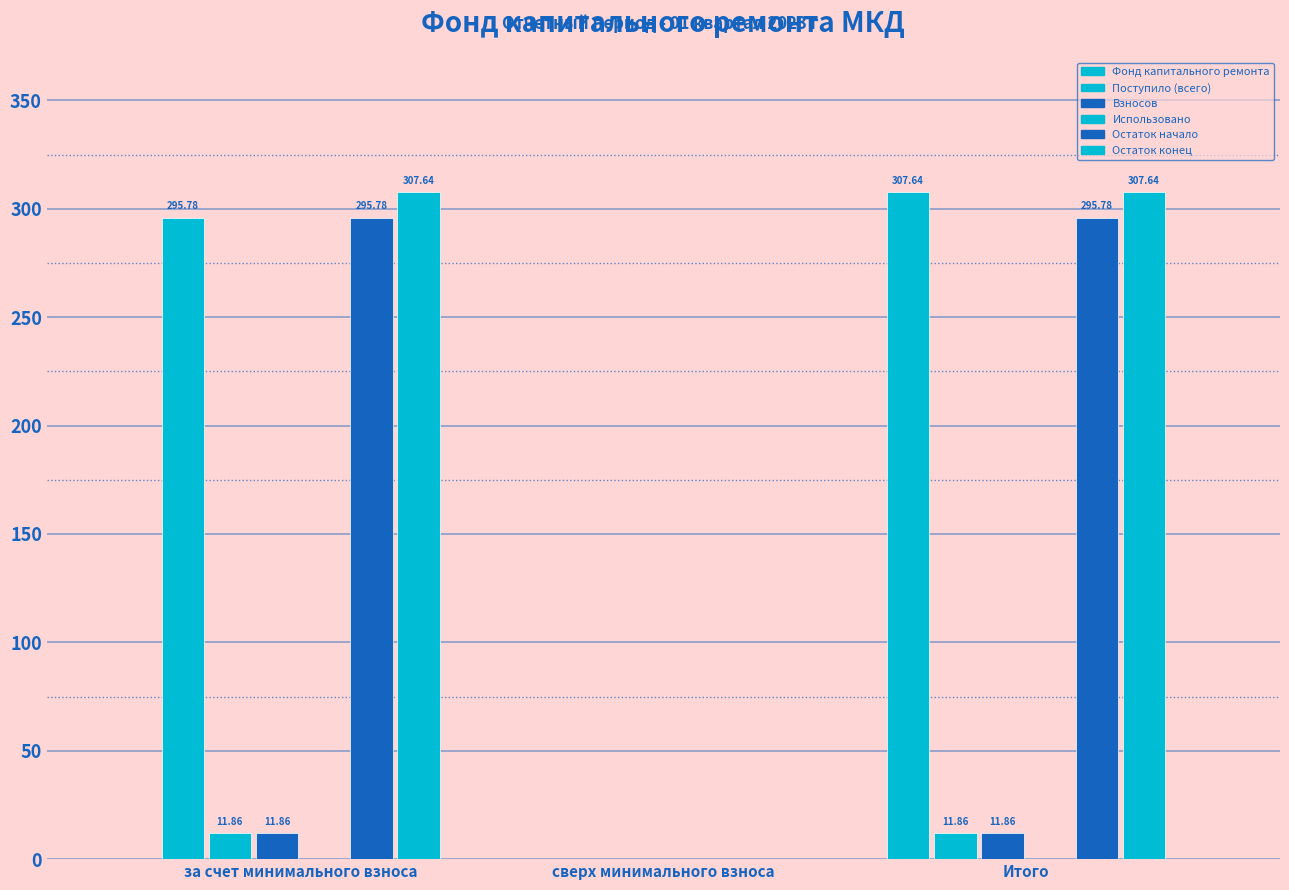

How many data points does each series have?

3